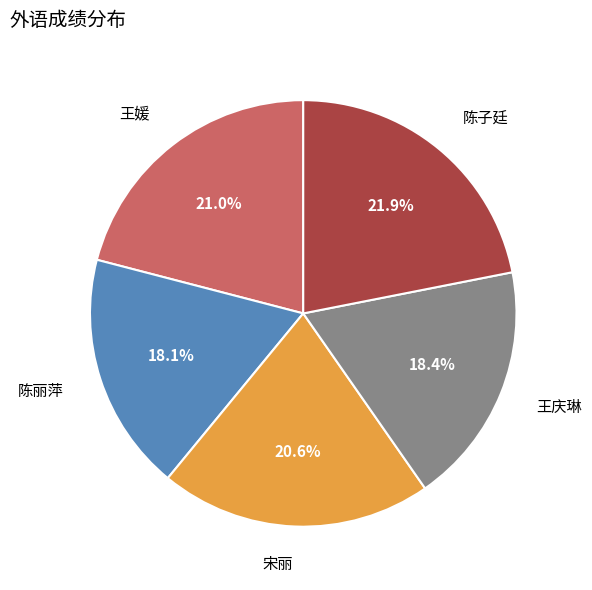

Which slice is the largest?

陈子廷